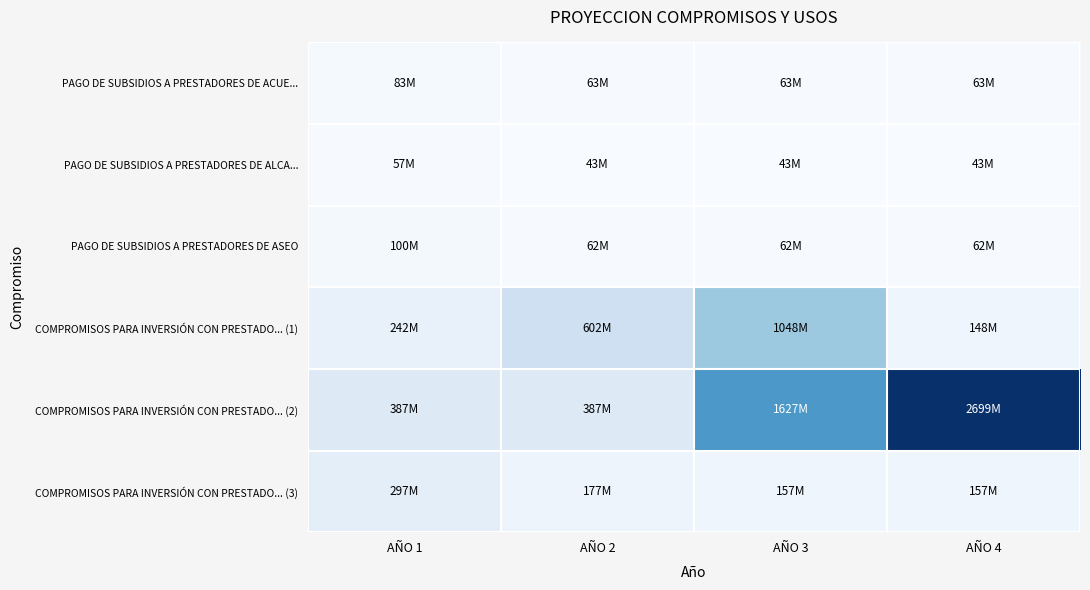

At how many categories does at least one series exceed 2211145288?

1